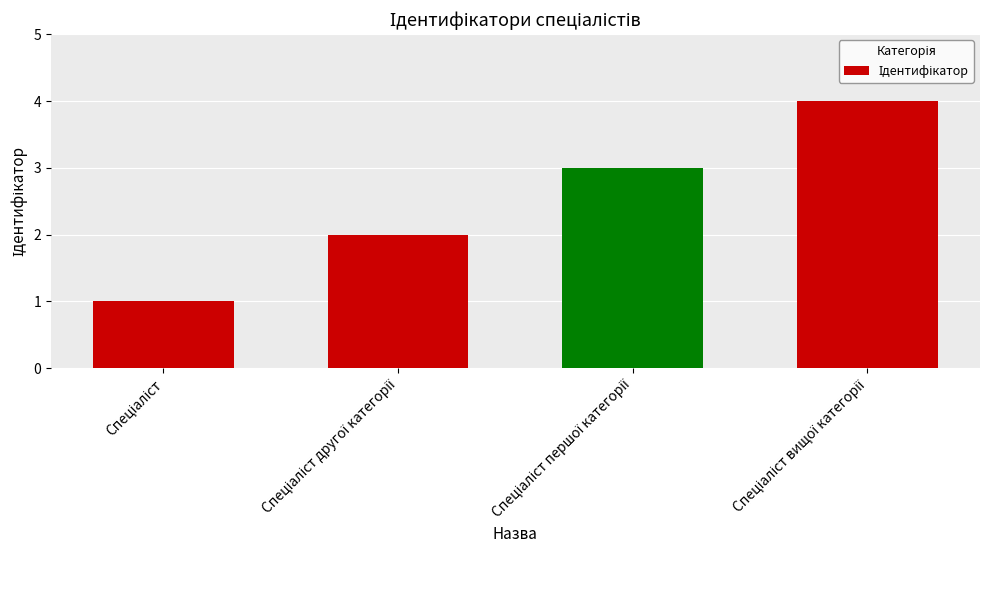

How many bars are there in total?

4